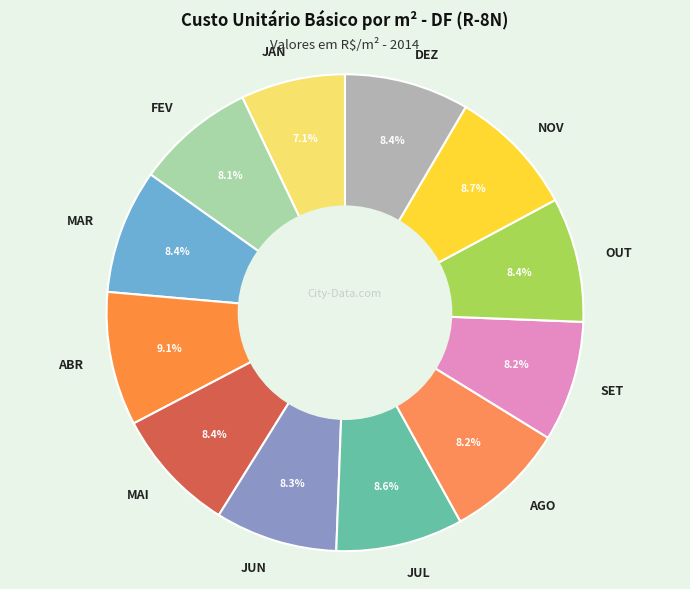

Does SET represent more than half of the total?

No